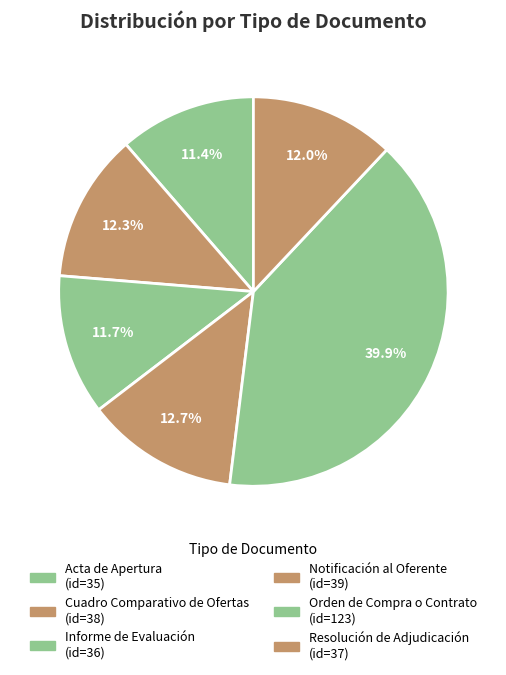

To the nearest percent, what is the difference between the largest and smallest slice percentages?

29%